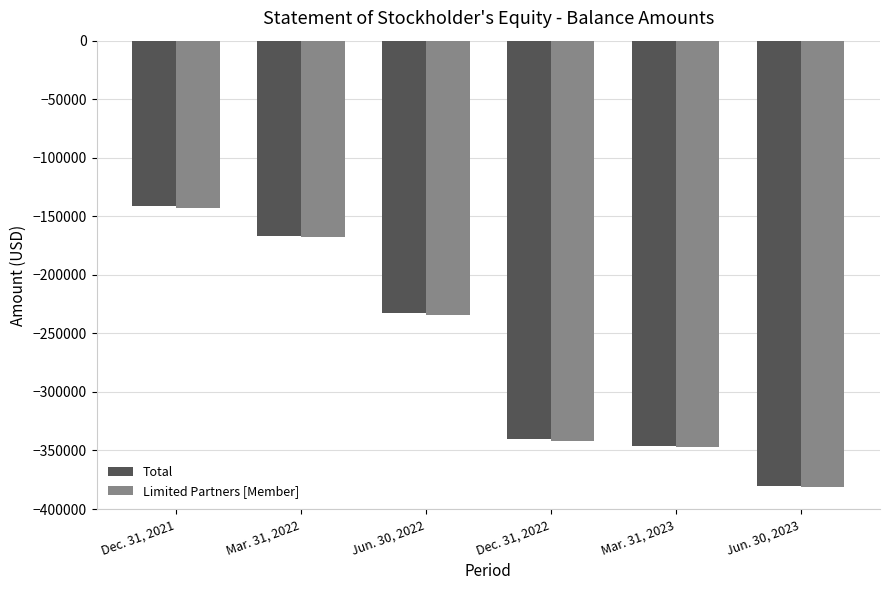

The value of Limited Partners [Member] at Jun. 30, 2022 is -233906. True or false?

True